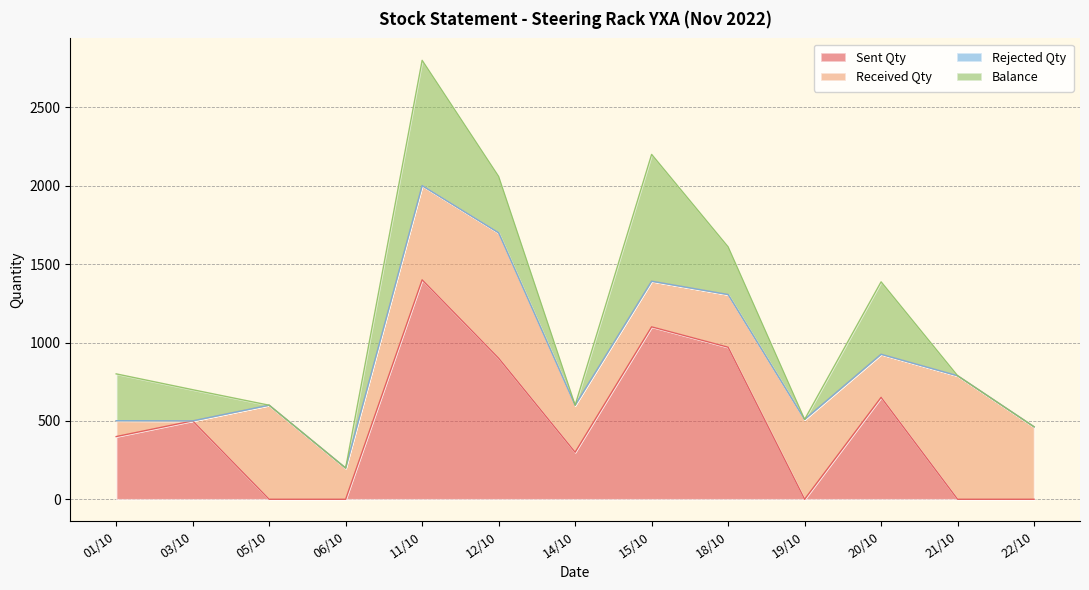

How many lines are shown in the chart?

4